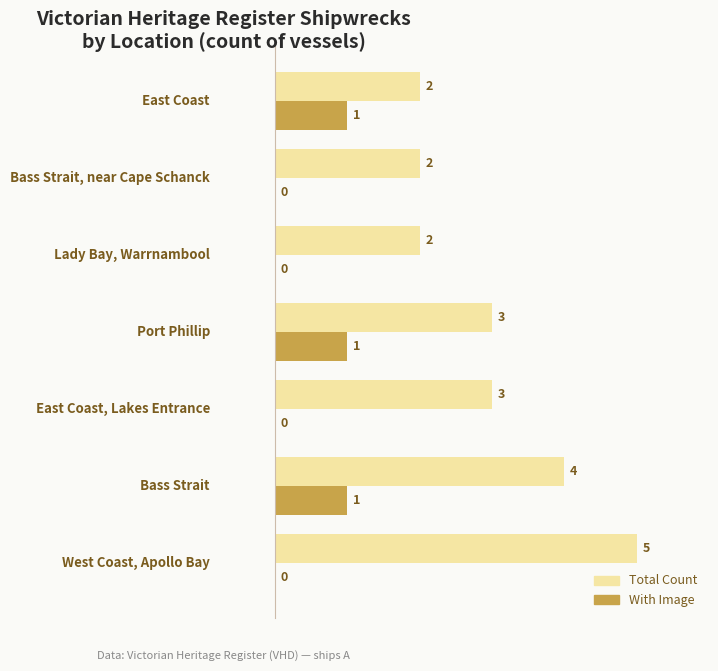

What is the highest value of the Total Count series?

5